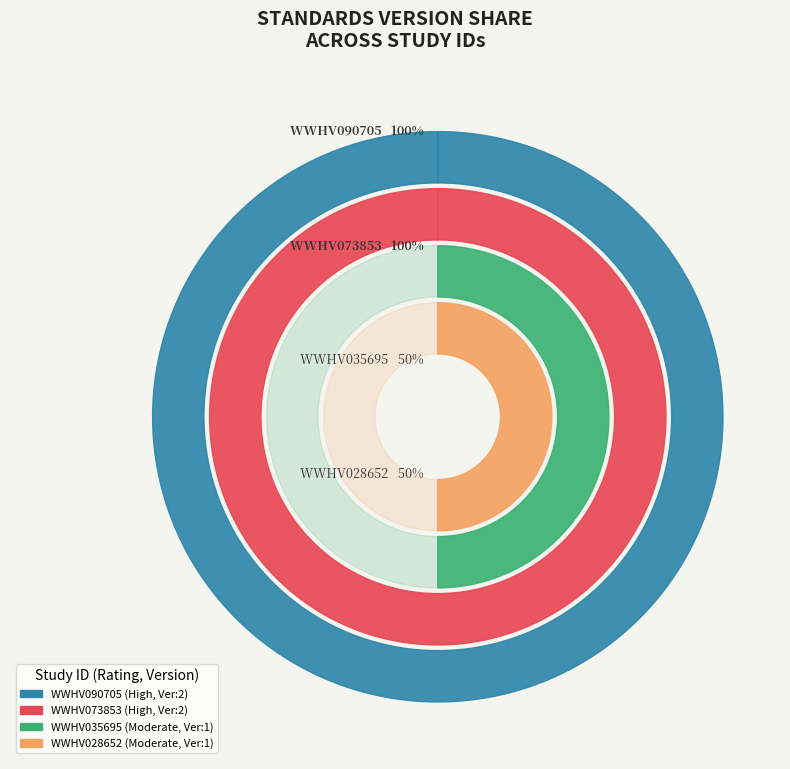

Is it true that WWHV028652 is 31% of the pie?

False